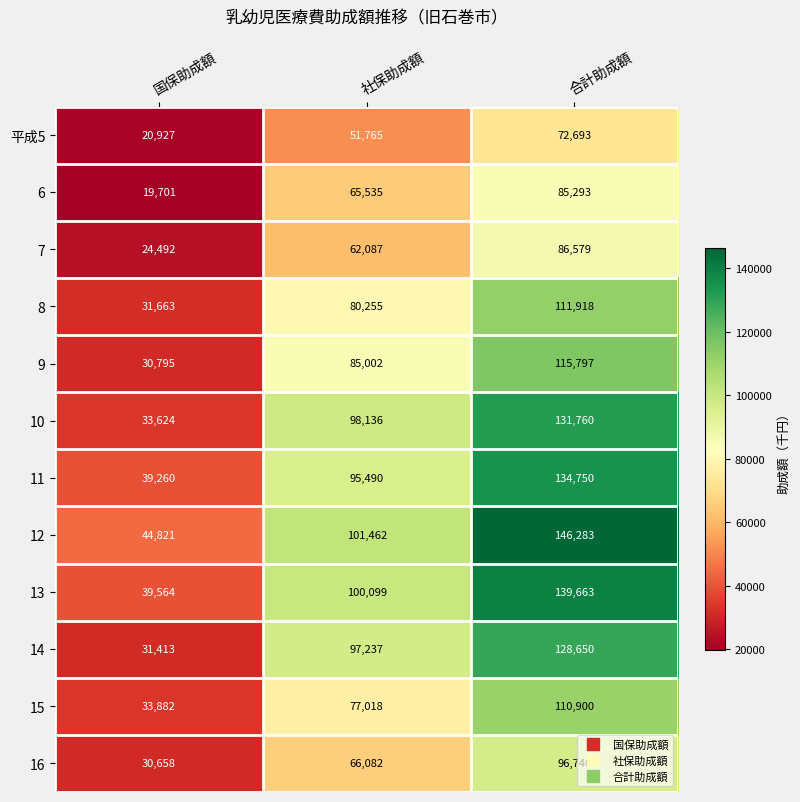

Which series has the largest range (max minus min)?

12